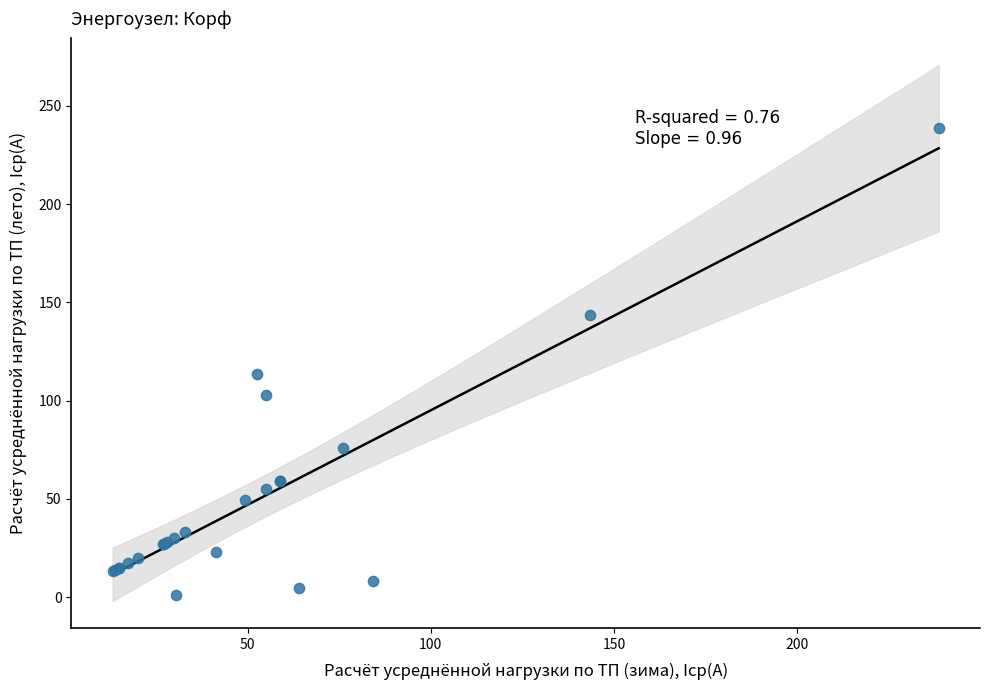

What Y value in the scatter plot is closest to 119?

113.6